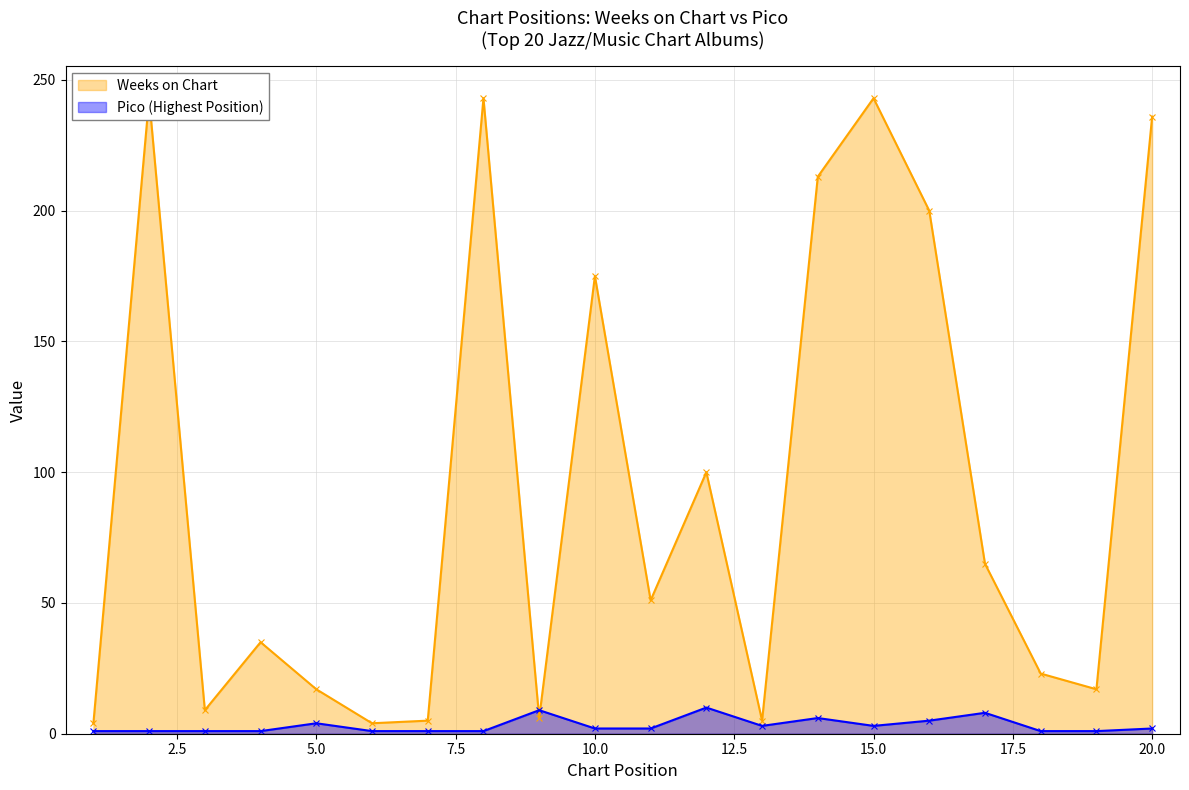

Is the value of Weeks on Chart at 2 greater than the value of Pico at 12?

Yes